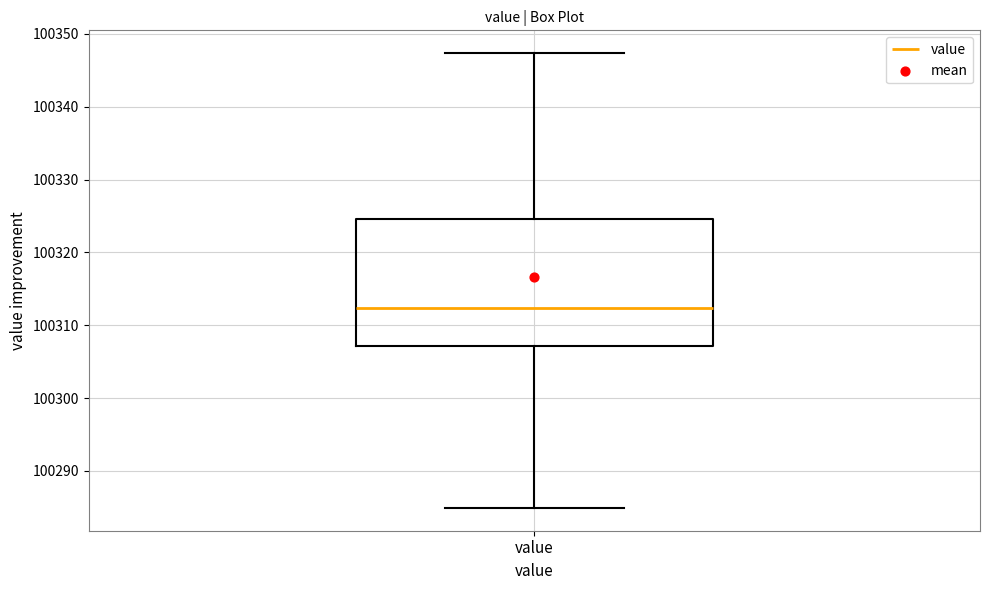

Read this box plot against the y-axis: the position of the median line, the range covered by the box, and the ends of both whiskers. The values are not printed on the chart, so give them approximately, as read against the axis.

median 100312, box 100307 to 100325, whiskers 100285 to 100347